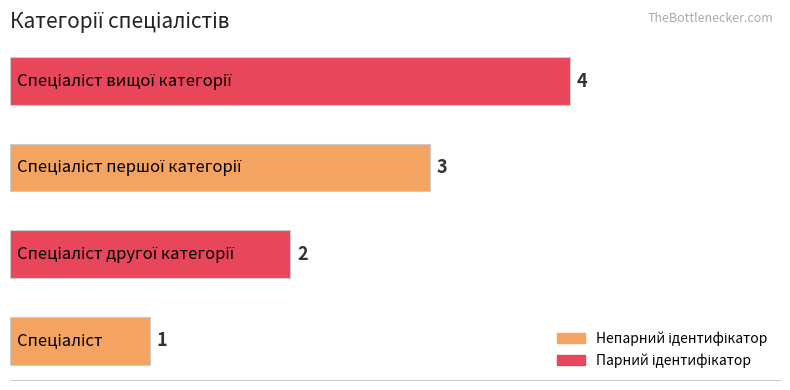

What is the difference between the maximum and minimum values?

3